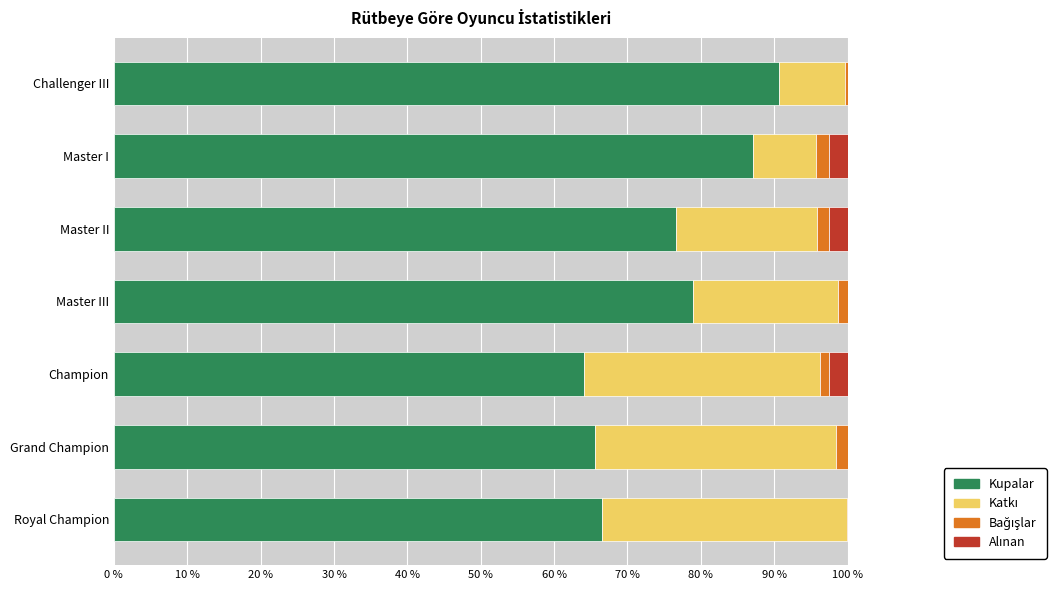

Is it true that Kupalar equals 76.6 at Master II?

True